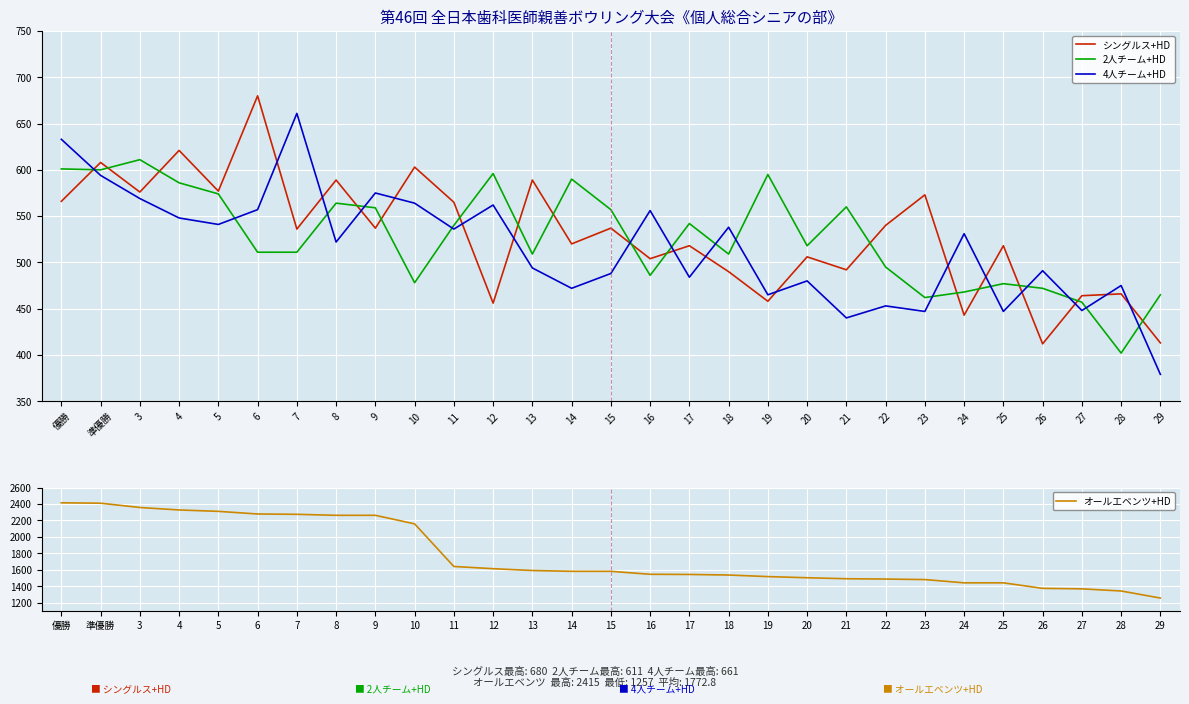

True or false: オールエベンツ+HD and 4人チーム+HD cross at least once.

False